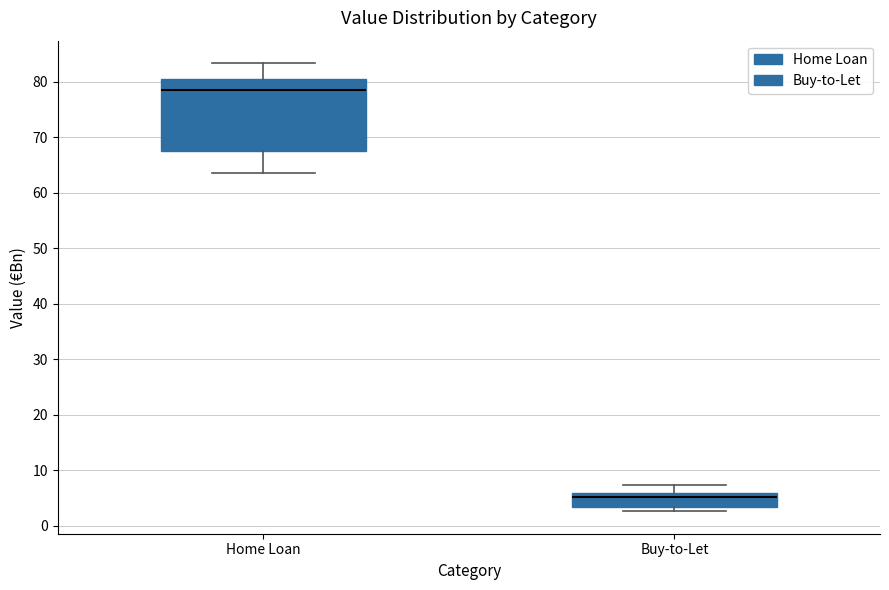

Where does the median line of the box for Home Loan sit on the y-axis? The values are not printed on the chart, so give them approximately, as read against the axis.

79